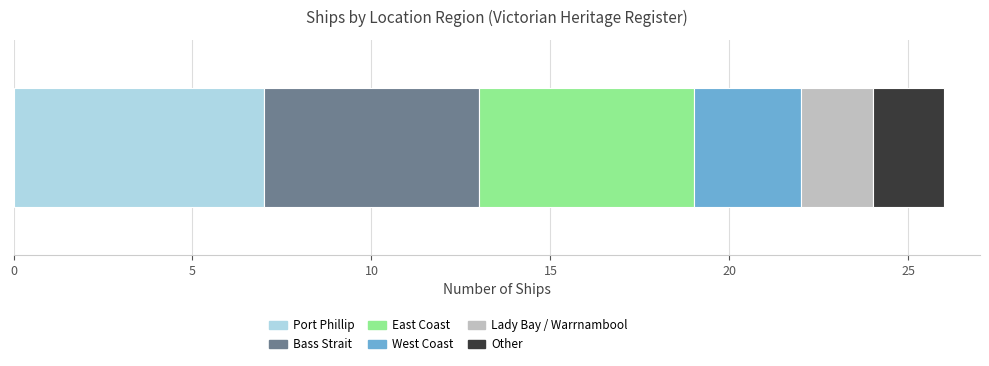

What is the lowest value of the Port Phillip series?

7